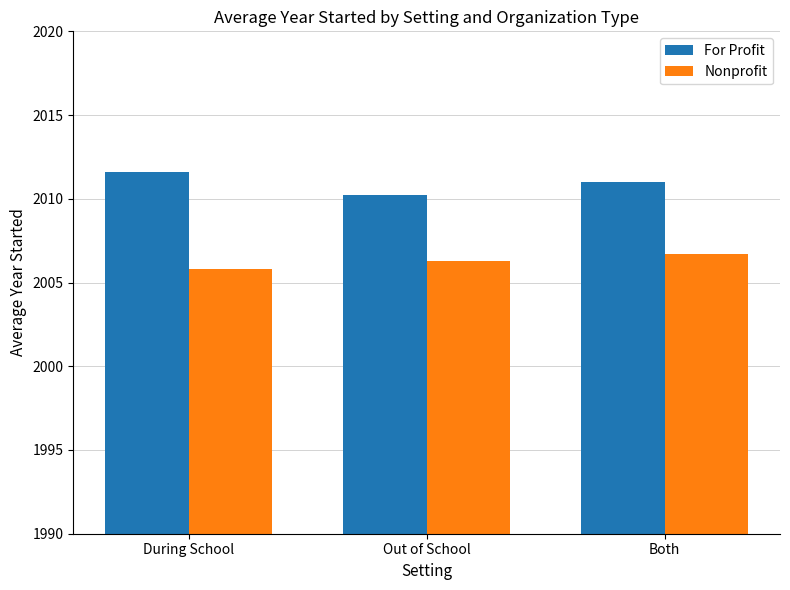

Is the value of For Profit at Out of School greater than the value of Nonprofit at Out of School?

Yes